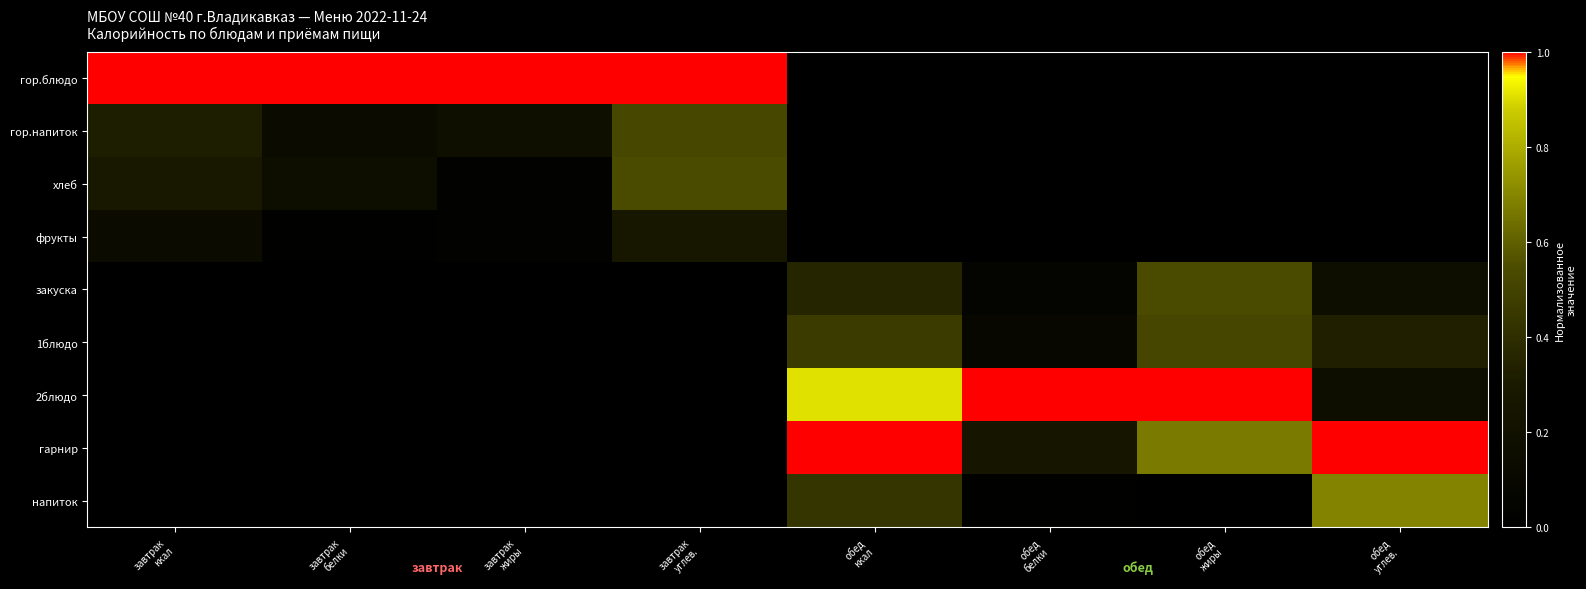

What is the spread (max minus min) of values at завтрак
белки?

1.0